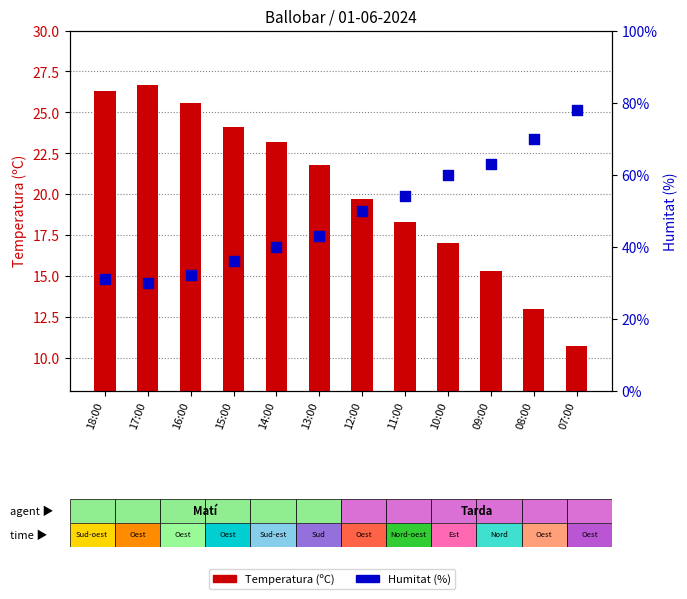

Which series contains the lowest Y value?

Temperatura (ºC)